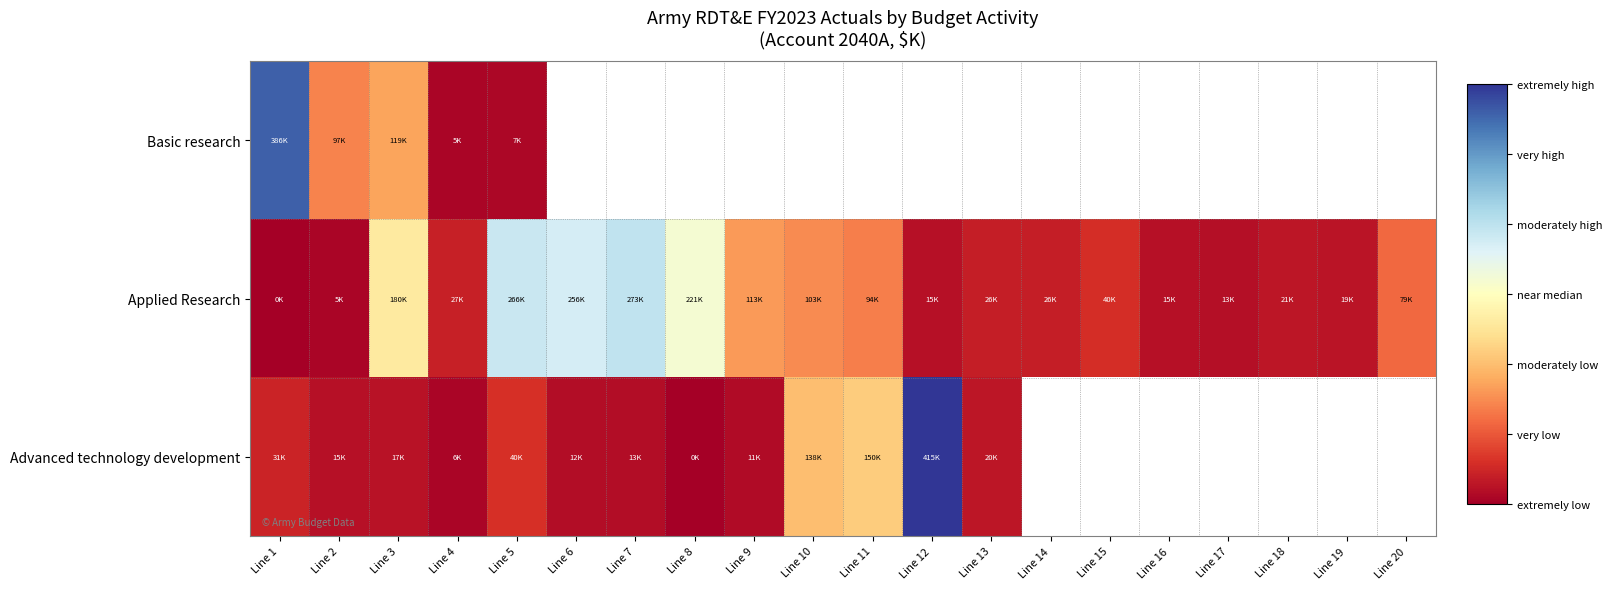

At how many categories does at least one series exceed 345505?

2